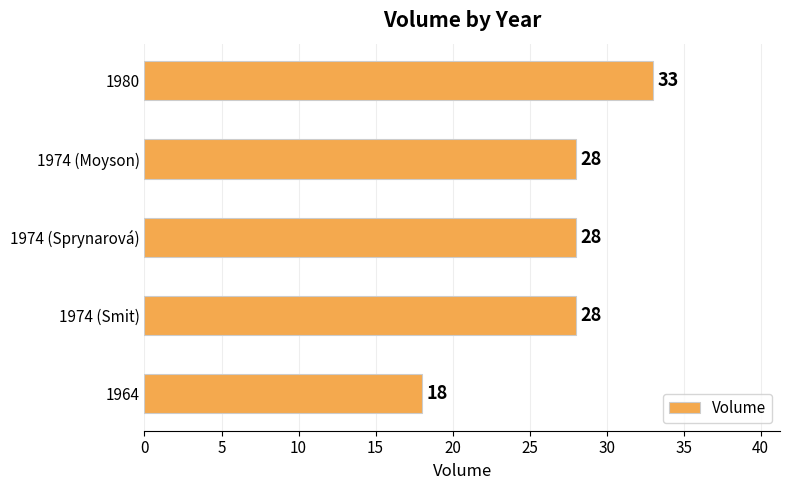

Is it true that the value at 1974 (Smit) is 39?

False